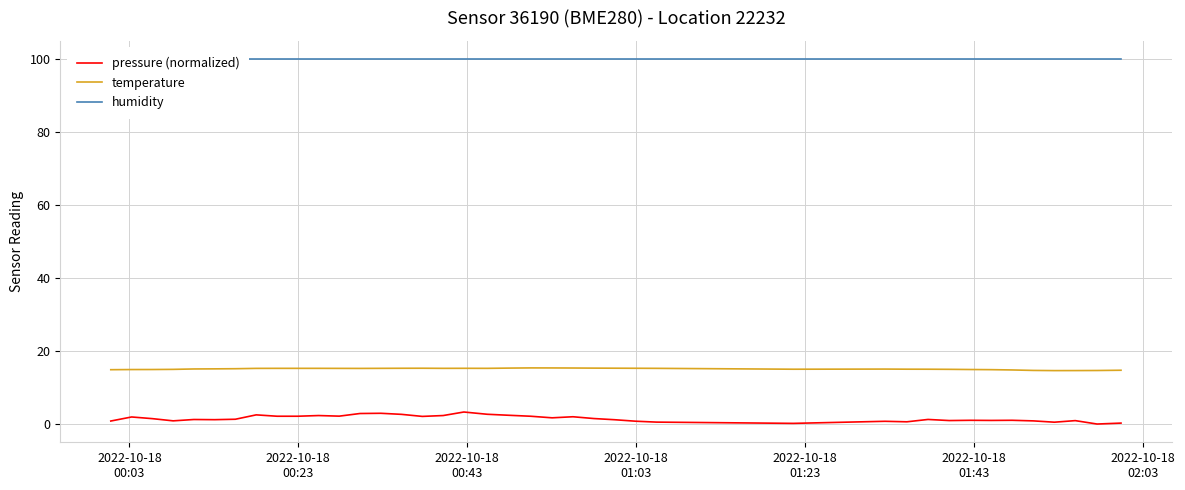

What is the highest value of the temperature series?

15.4